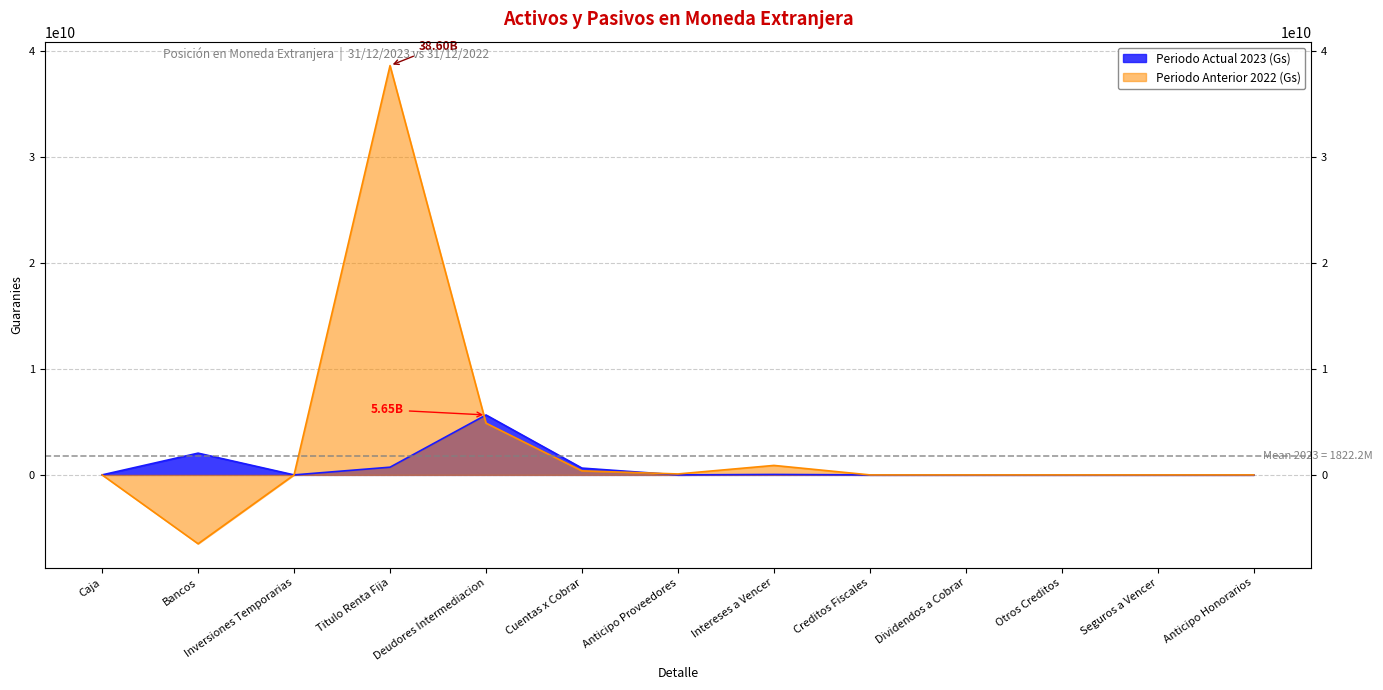

True or false: Periodo Actual 2023 (Gs) has a value of 0 at Anticipo Proveedores.

True